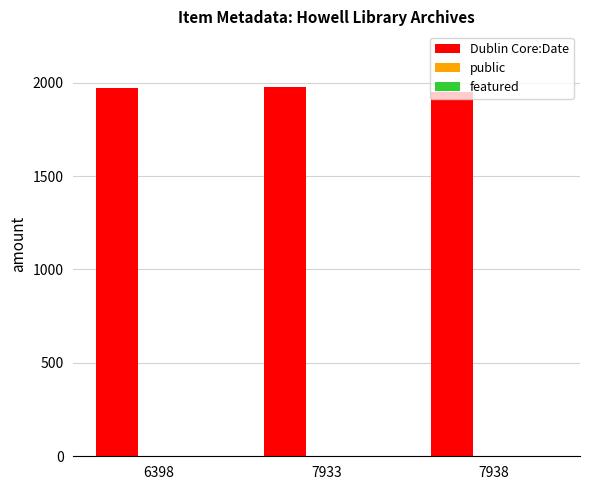

What is the highest value of the Dublin Core:Date series?

1978